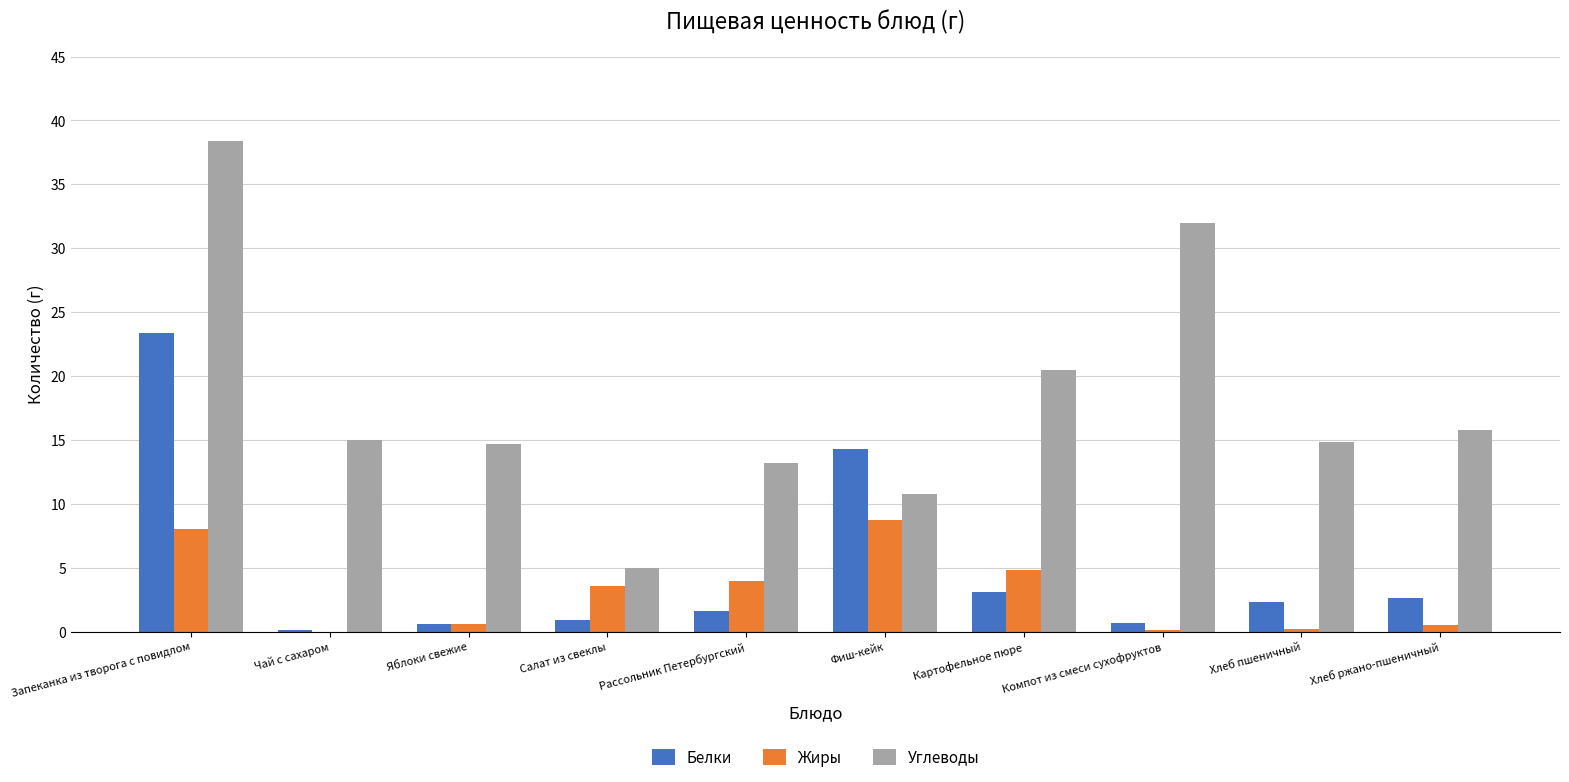

Where does the Углеводы series first go above 15?

Запеканка из творога с повидлом